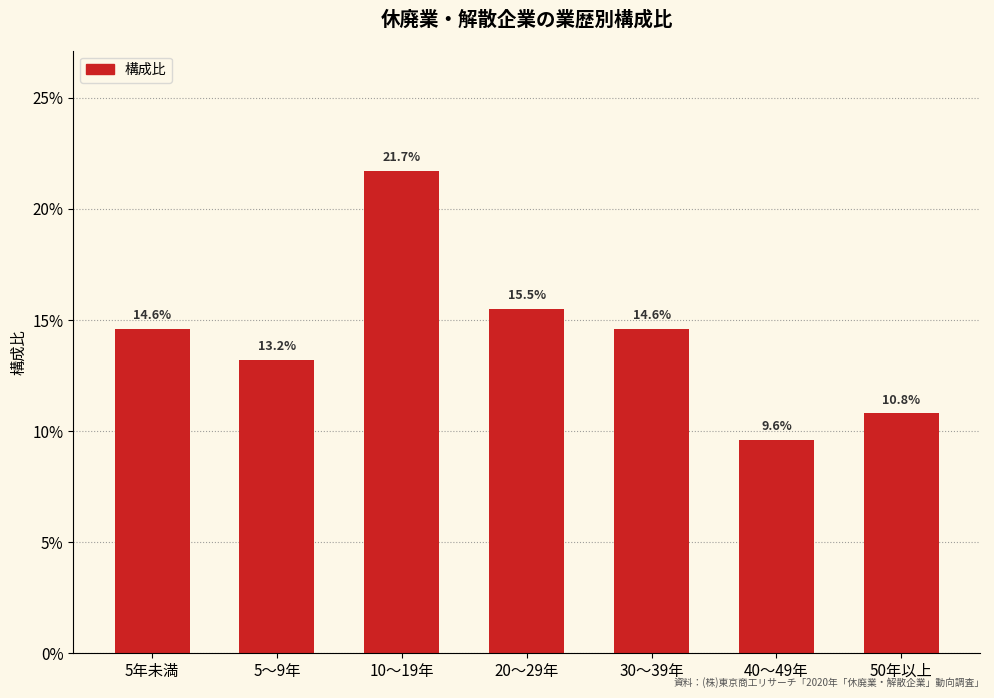

What is the sum of all values?

1.0